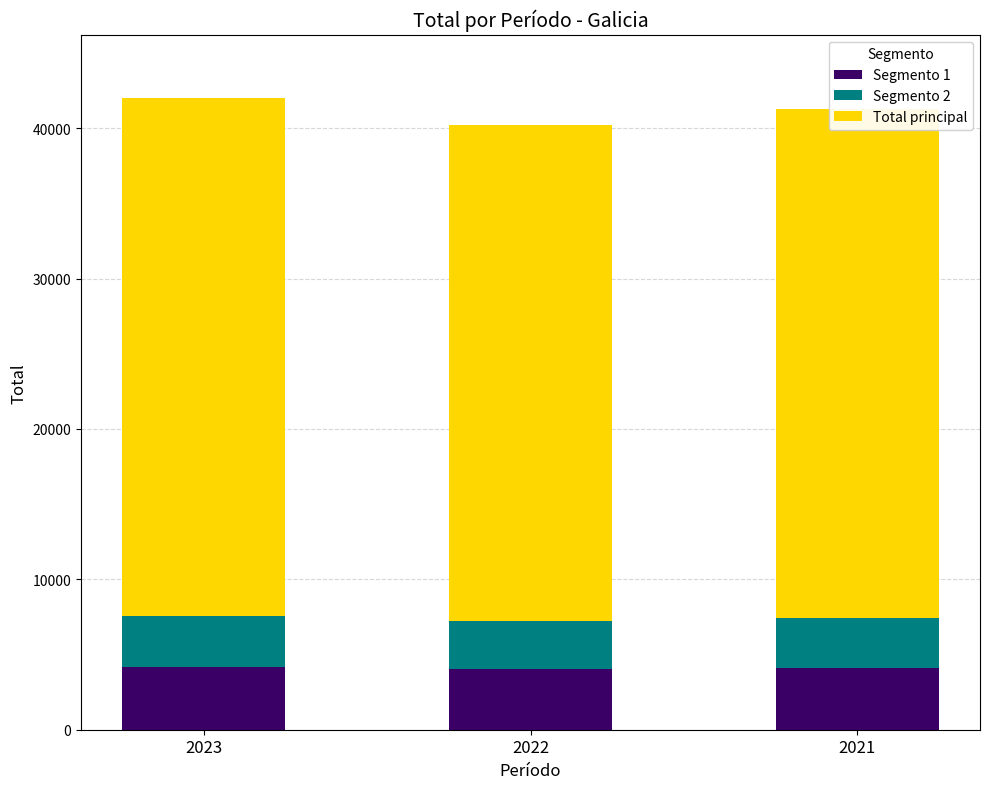

What is the total value across all series at 2022?

40222.0